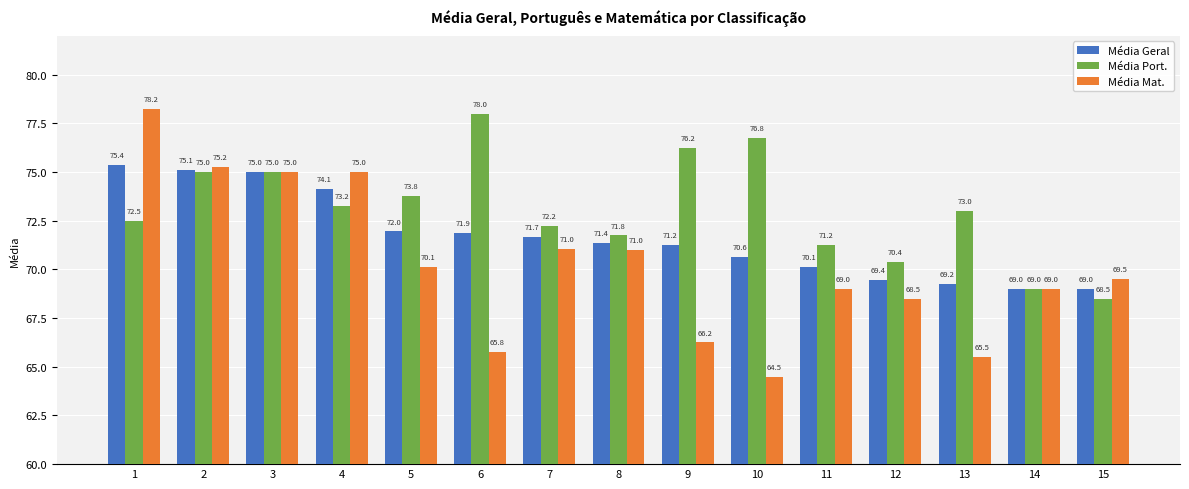

Where is Média Mat. nearest to the value 71?

8